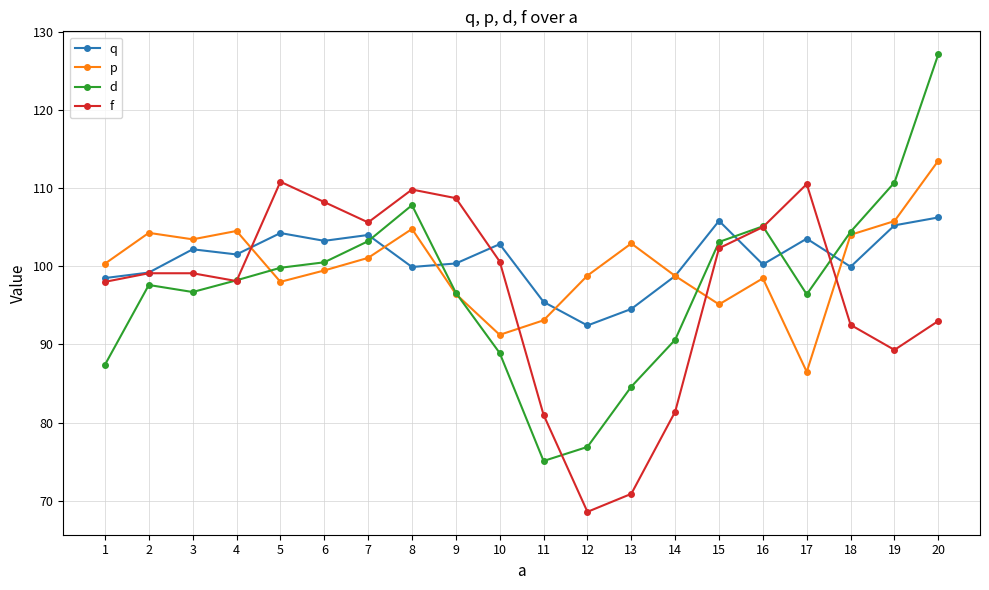

Which label corresponds to the largest value in the chart?

20